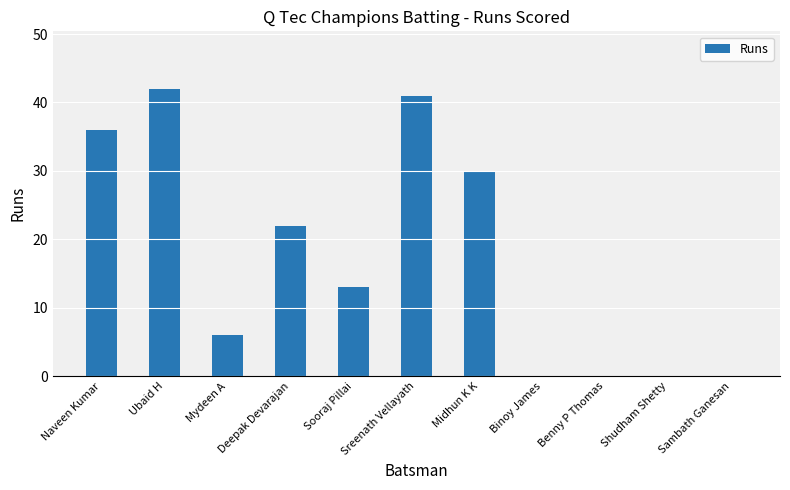

How many values are between 0 and 36?

9